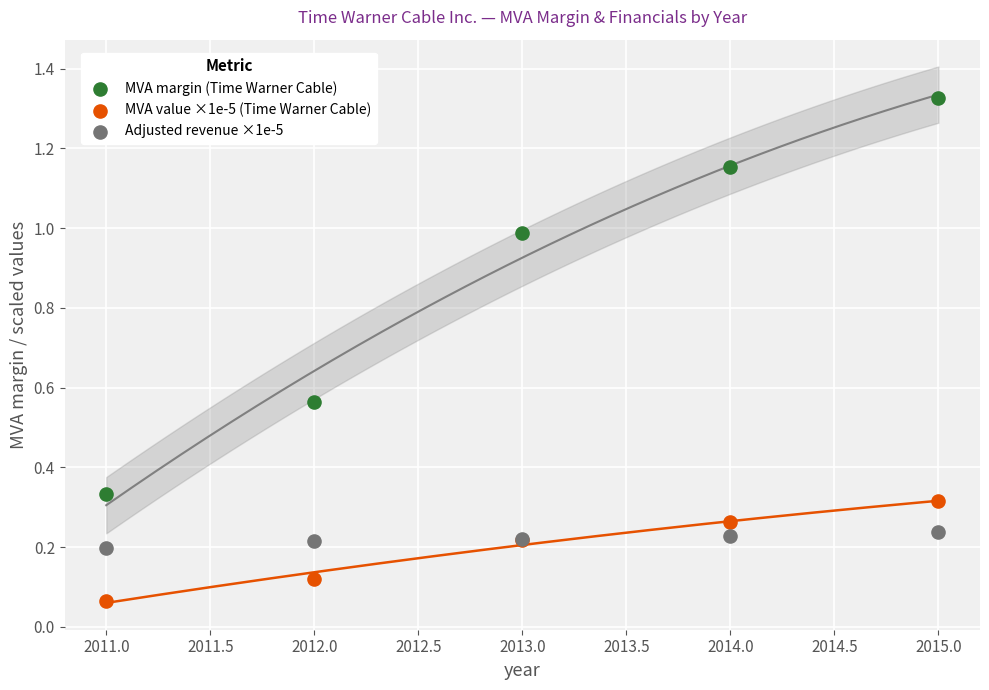

Which series contains the lowest Y value?

MVA value ×1e-5 (Time Warner Cable)